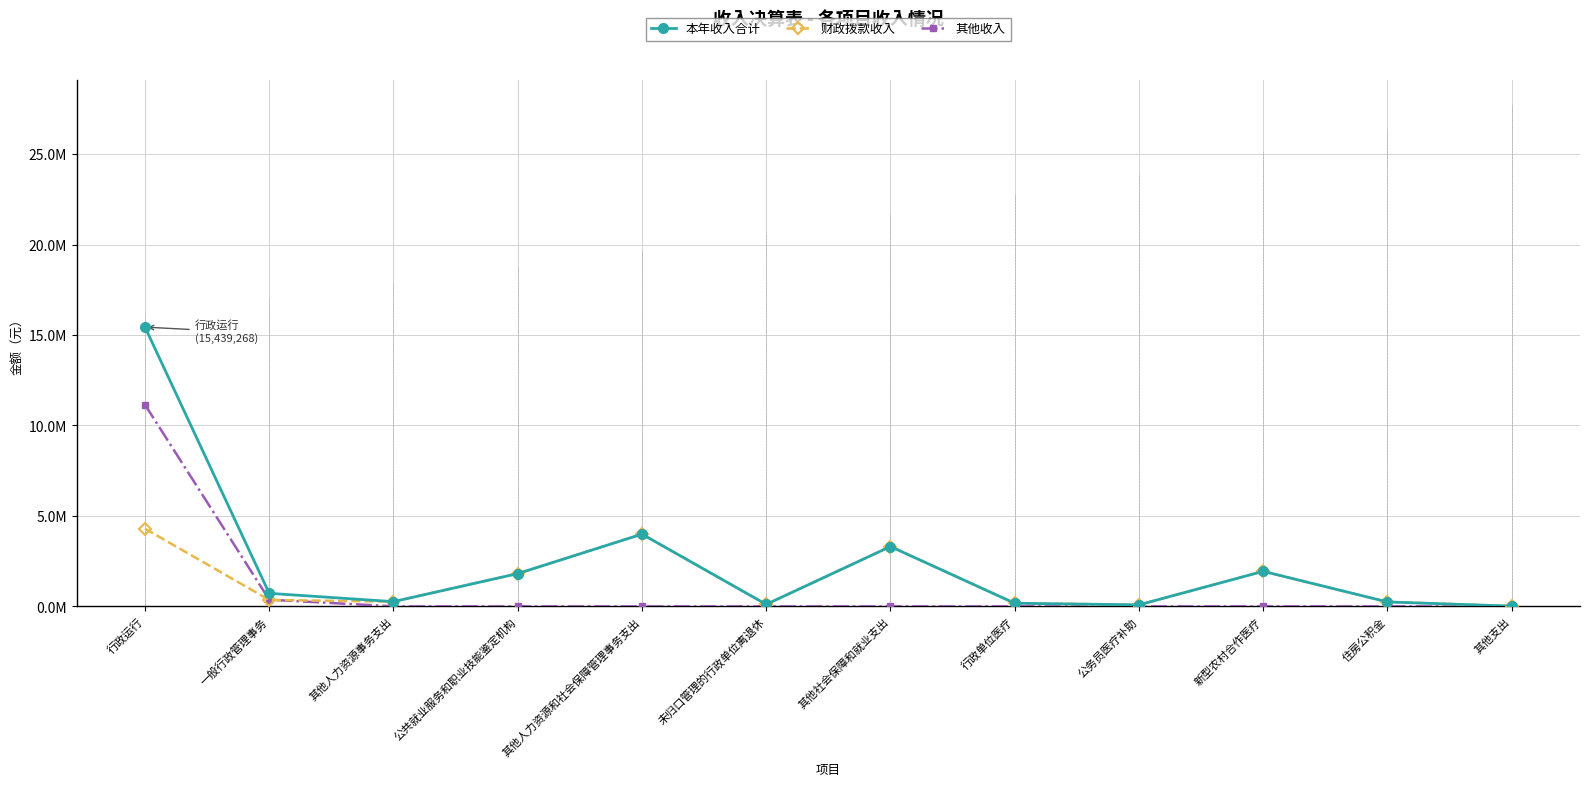

List the series in order of their peak value, lowest first.

财政拨款收入, 其他收入, 本年收入合计